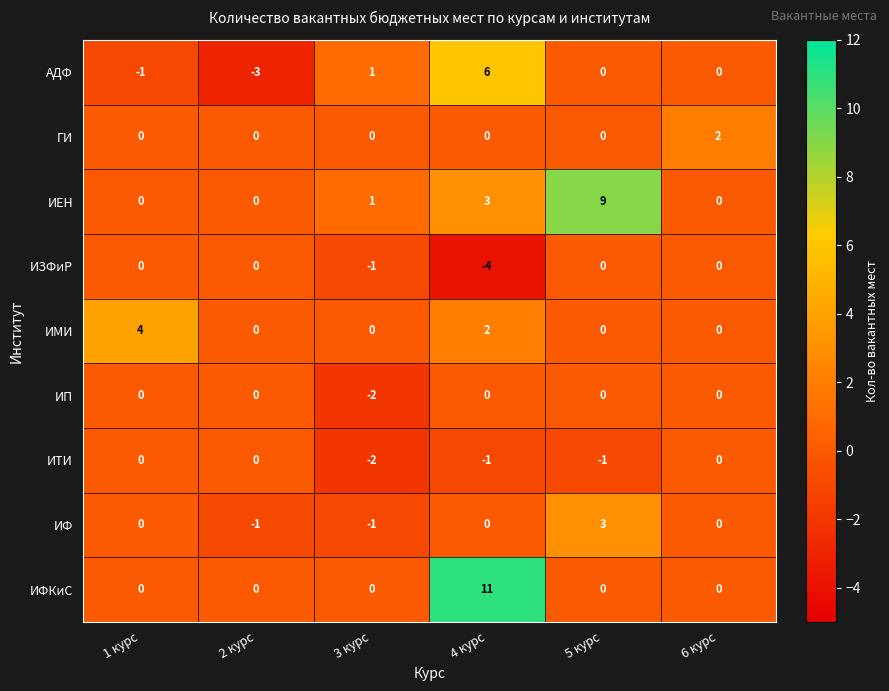

What is the sum of all ИФКиС values?

11